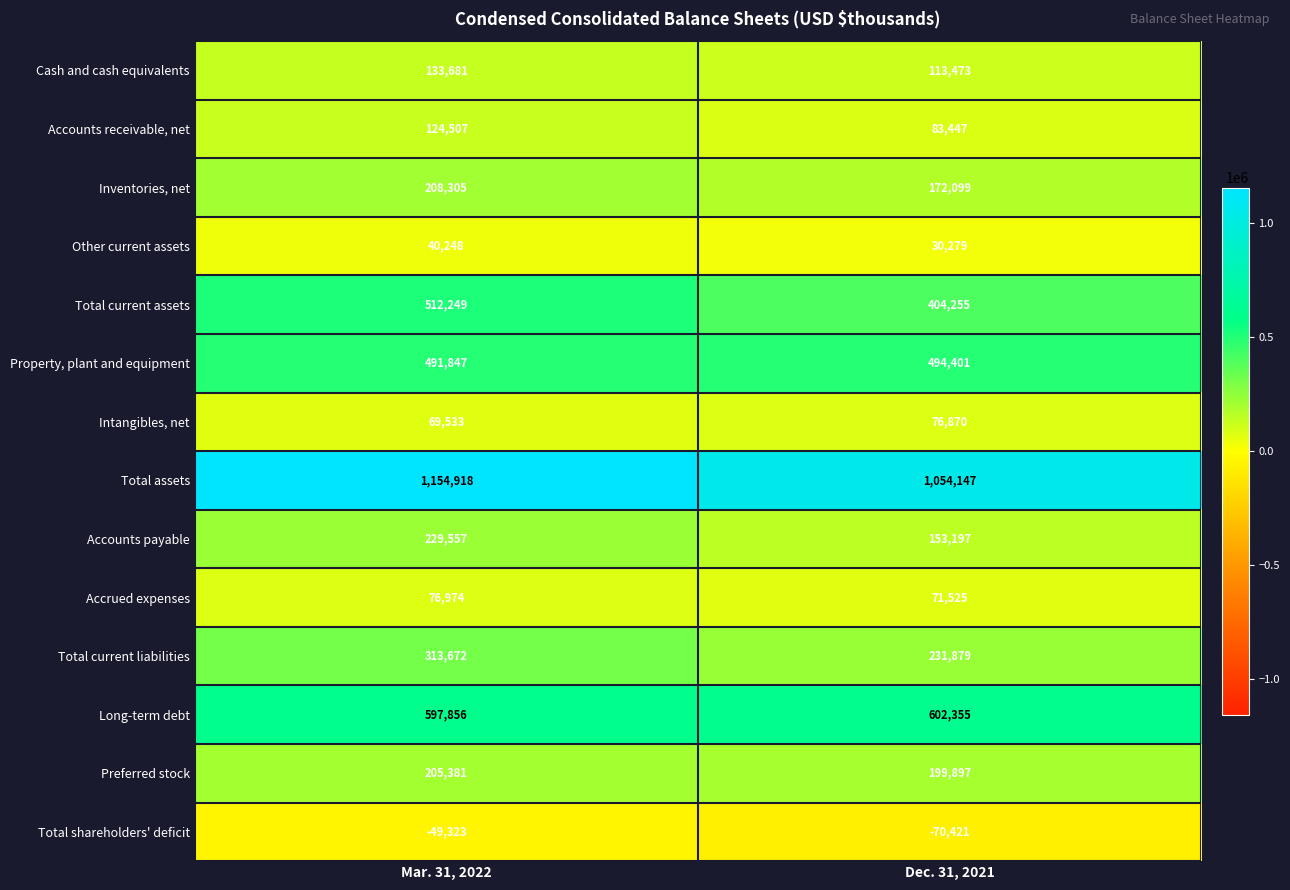

Reading left to right, extract all data points from this chart.

Cash and cash equivalents: Mar. 31, 2022=133681	Dec. 31, 2021=113473
Accounts receivable, net: Mar. 31, 2022=124507	Dec. 31, 2021=83447
Inventories, net: Mar. 31, 2022=208305	Dec. 31, 2021=172099
Other current assets: Mar. 31, 2022=40248	Dec. 31, 2021=30279
Total current assets: Mar. 31, 2022=512249	Dec. 31, 2021=404255
Property, plant and equipment: Mar. 31, 2022=491847	Dec. 31, 2021=494401
Intangibles, net: Mar. 31, 2022=69533	Dec. 31, 2021=76870
Total assets: Mar. 31, 2022=1154918	Dec. 31, 2021=1054147
Accounts payable: Mar. 31, 2022=229557	Dec. 31, 2021=153197
Accrued expenses: Mar. 31, 2022=76974	Dec. 31, 2021=71525
Total current liabilities: Mar. 31, 2022=313672	Dec. 31, 2021=231879
Long-term debt: Mar. 31, 2022=597856	Dec. 31, 2021=602355
Preferred stock: Mar. 31, 2022=205381	Dec. 31, 2021=199897
Total shareholders' deficit: Mar. 31, 2022=-49323	Dec. 31, 2021=-70421